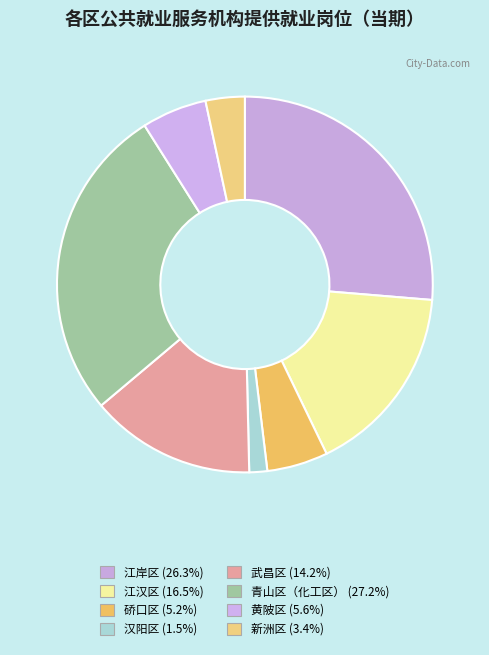

What is the ratio of the value at 新洲区 to the value at 江汉区?

0.2